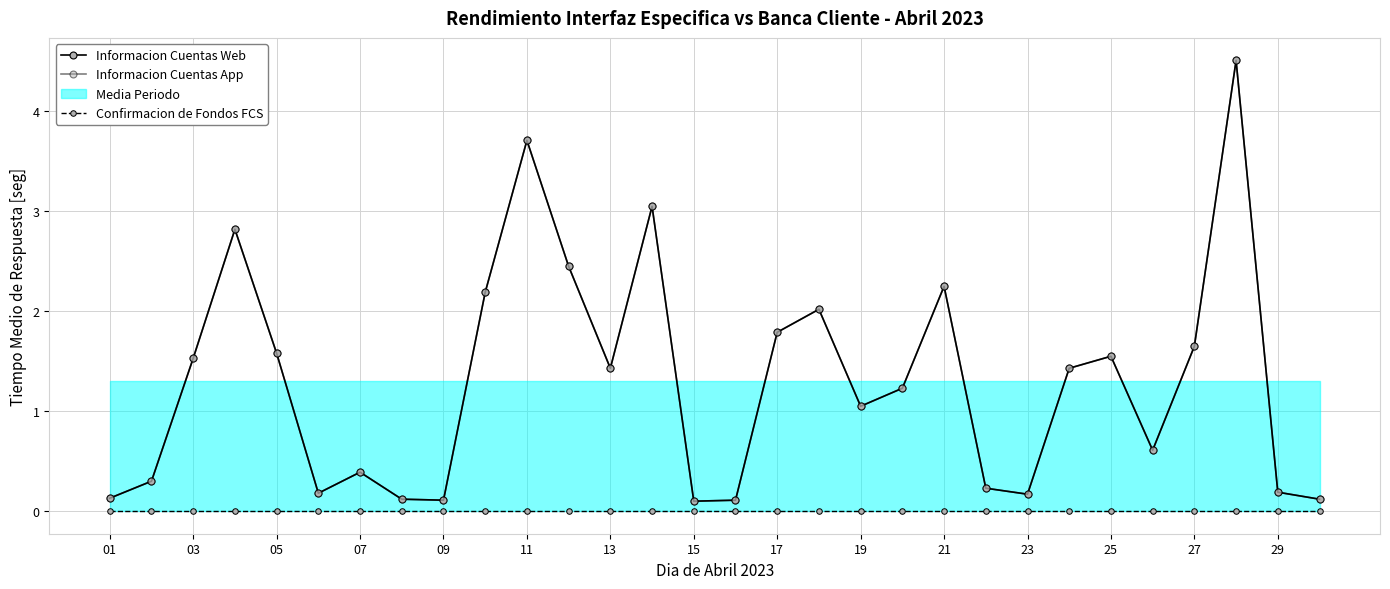

How many data points in Informacion Cuentas App are above 1?

17